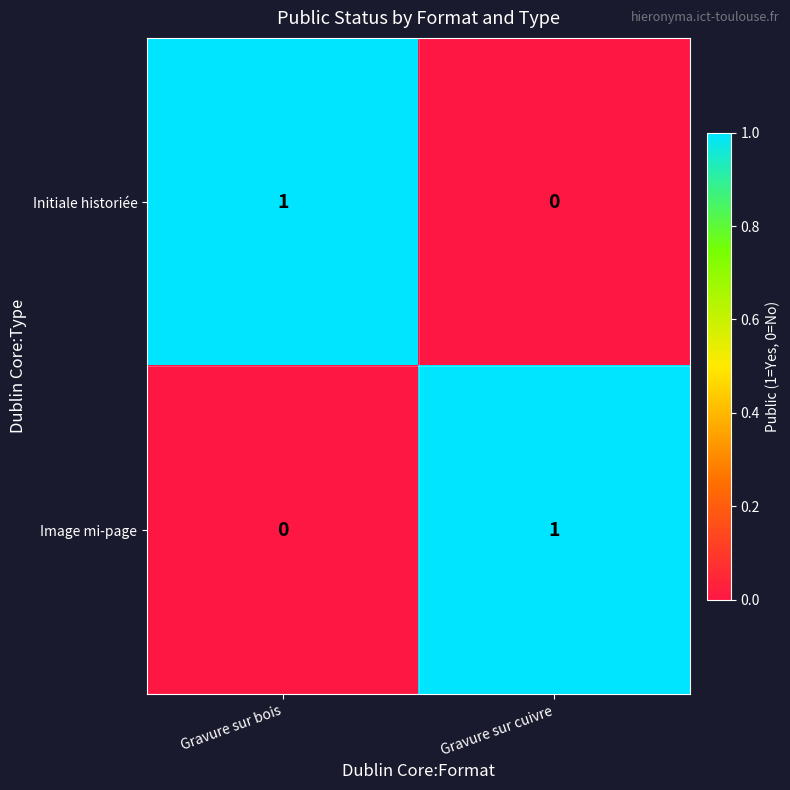

Rank the categories by Initiale historiée value from highest to lowest.

Gravure sur bois, Gravure sur cuivre